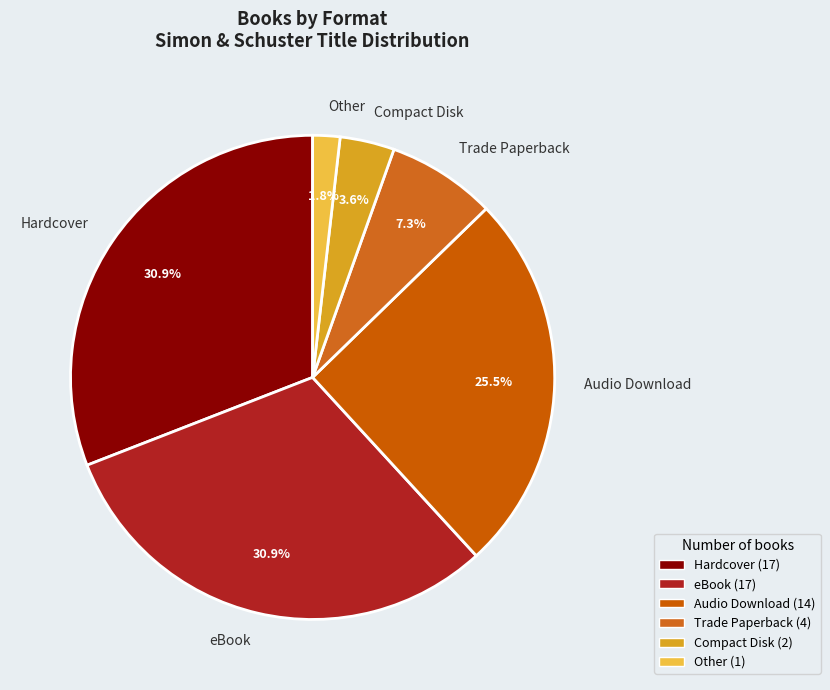

Does any single category account for the majority?

No